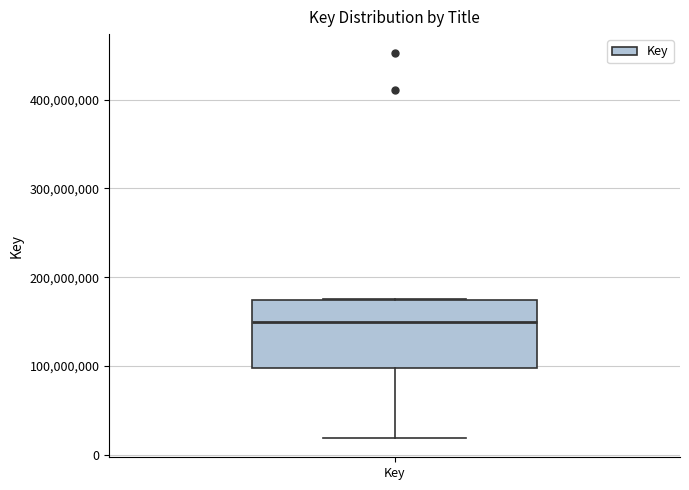

Where does the median line of the box for Key sit on the y-axis? The values are not printed on the chart, so give them approximately, as read against the axis.

150000000